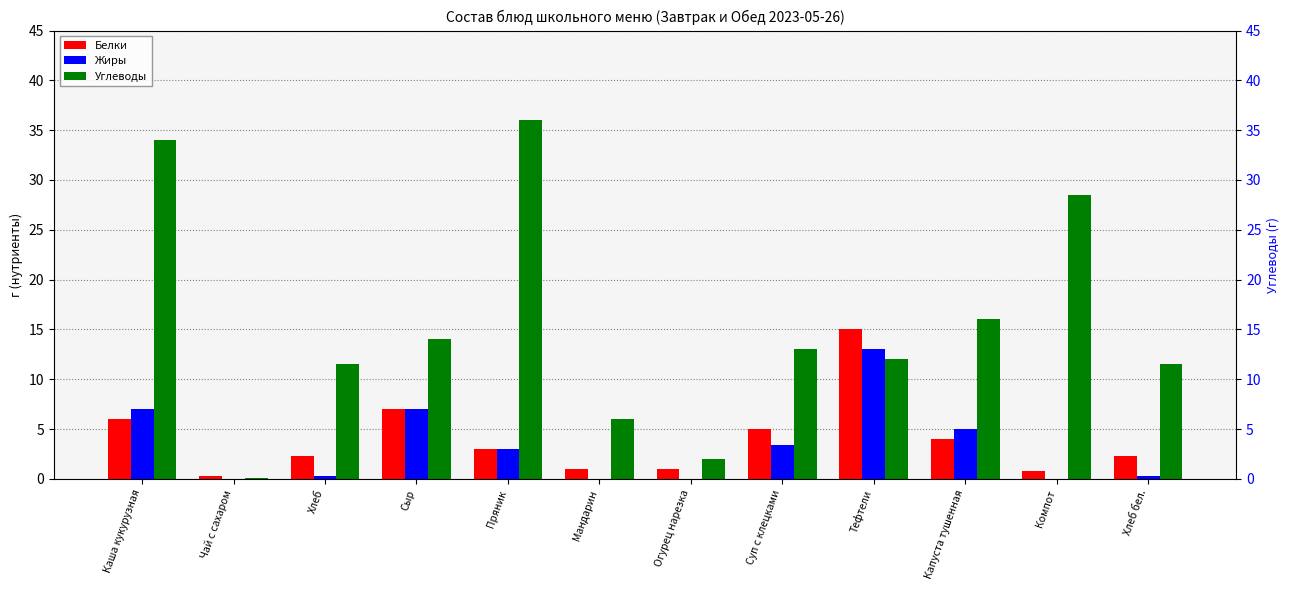

Reading left to right, what are all the values shown in this chart?

Белки: Каша кукурузная=6.0	Чай с сахаром=0.3	Хлеб=2.3	Сыр=7.0	Пряник=3.0	Мандарин=1.0	Огурец нарезка=1.0	Суп с клецками=5.0	Тефтели=15.0	Капуста тушенная=4.0	Компот=0.8	Хлеб бел.=2.3
Жиры: Каша кукурузная=7.0	Чай с сахаром=0.0	Хлеб=0.3	Сыр=7.0	Пряник=3.0	Мандарин=0.0	Огурец нарезка=0.0	Суп с клецками=3.4	Тефтели=13.0	Капуста тушенная=5.0	Компот=0.0	Хлеб бел.=0.3
Углеводы: Каша кукурузная=34.0	Чай с сахаром=0.1	Хлеб=11.5	Сыр=14.0	Пряник=36.0	Мандарин=6.0	Огурец нарезка=2.0	Суп с клецками=13.0	Тефтели=12.0	Капуста тушенная=16.0	Компот=28.5	Хлеб бел.=11.5